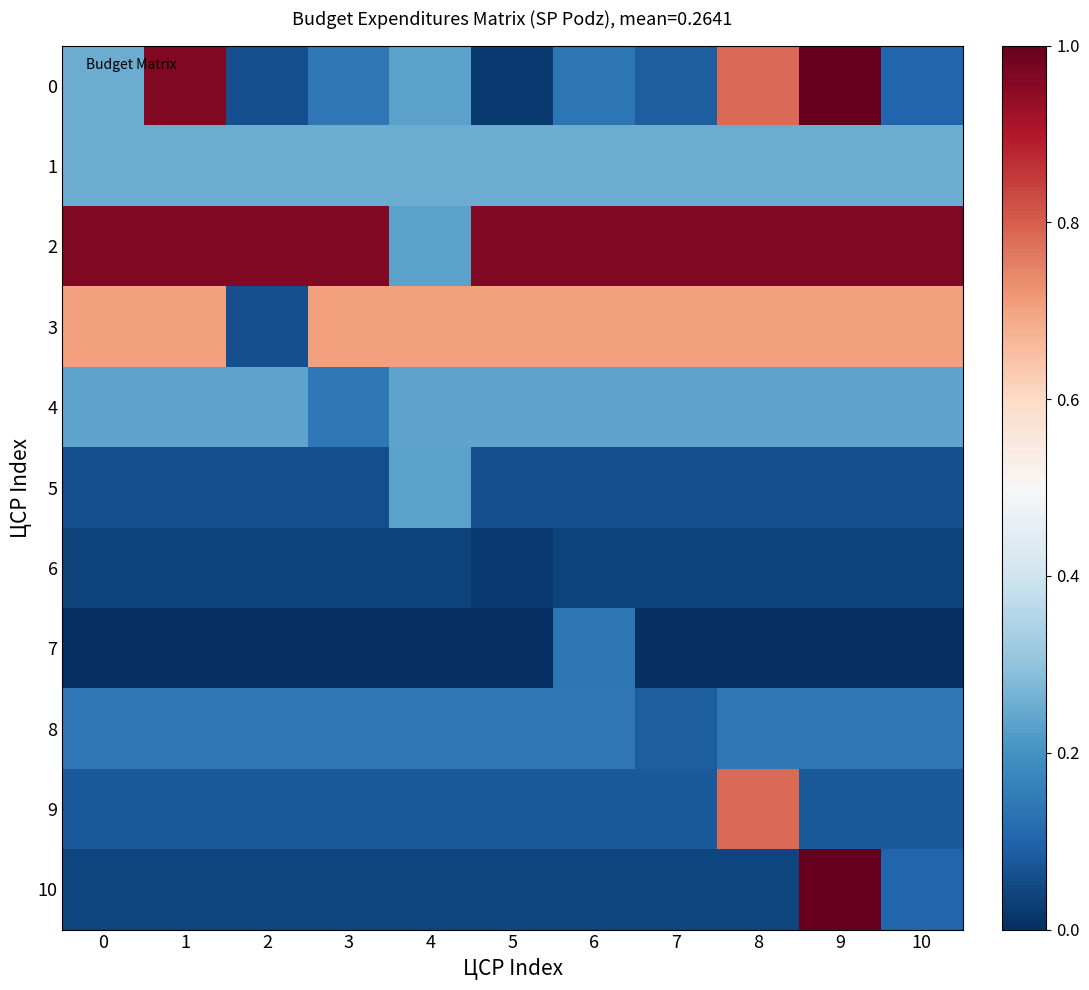

Which has a higher value, 1 or 5?

1